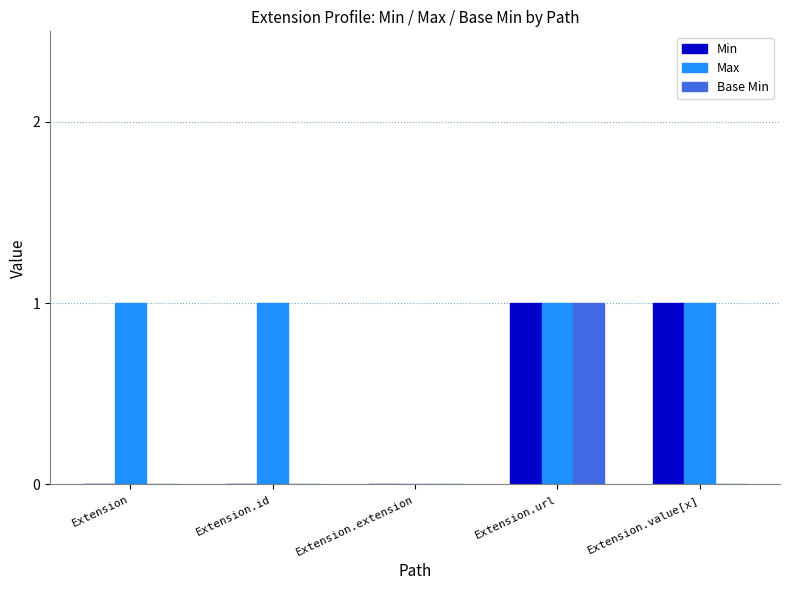

What is the sum of the Min values at Extension.value[x] and Extension.extension?

1